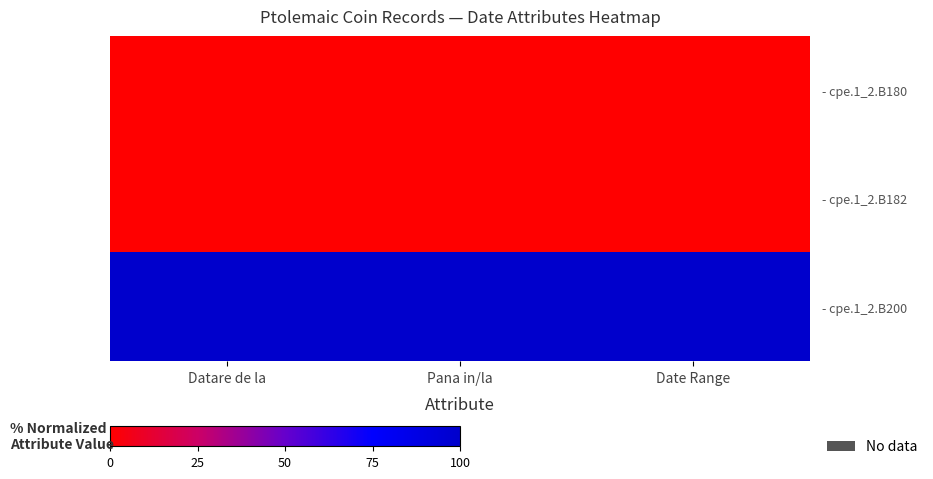

At Date Range, list the series in order from smallest to largest.

- cpe.1_2.B180, - cpe.1_2.B182, - cpe.1_2.B200